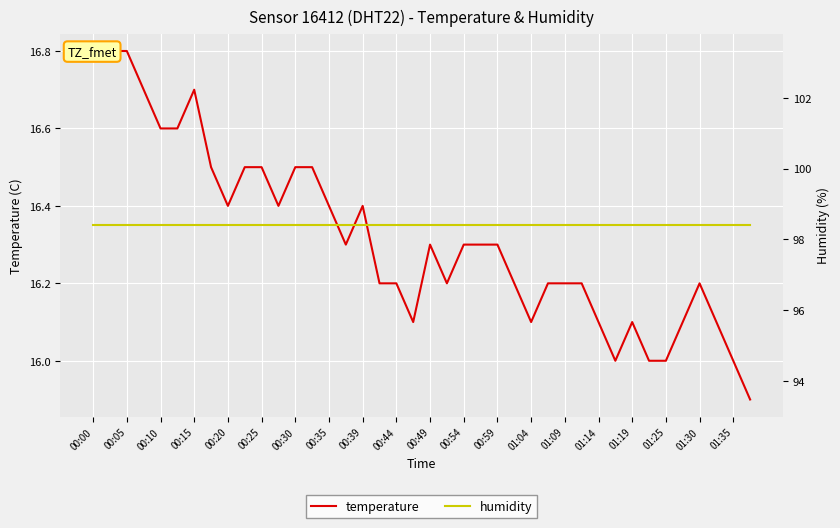

At which category is the sum across all series the highest?

00:00